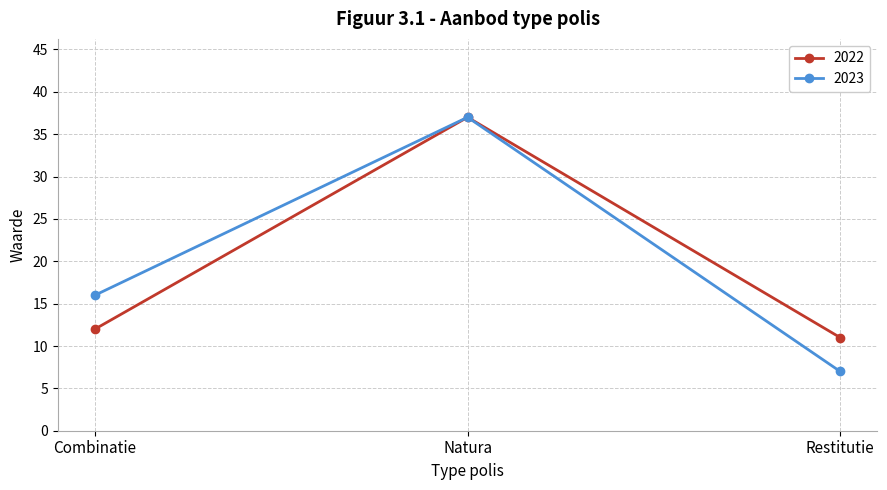

What is the maximum value for 2023?

37